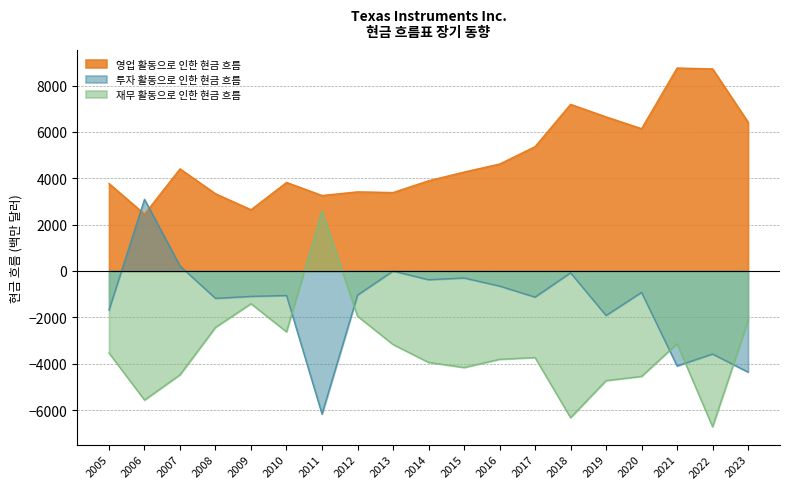

Which series has the largest range (max minus min)?

재무 활동으로 인한 현금 흐름